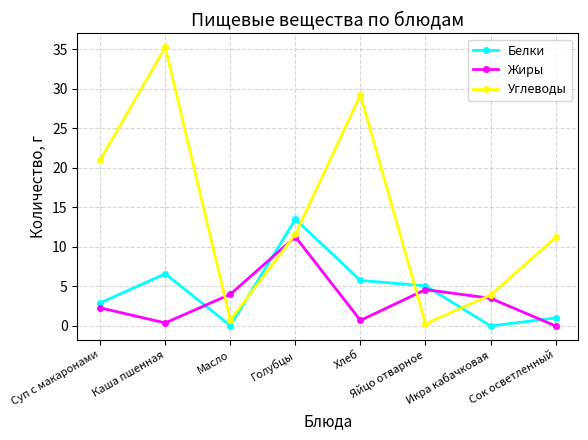

How many data points in Белки are above 5?

4